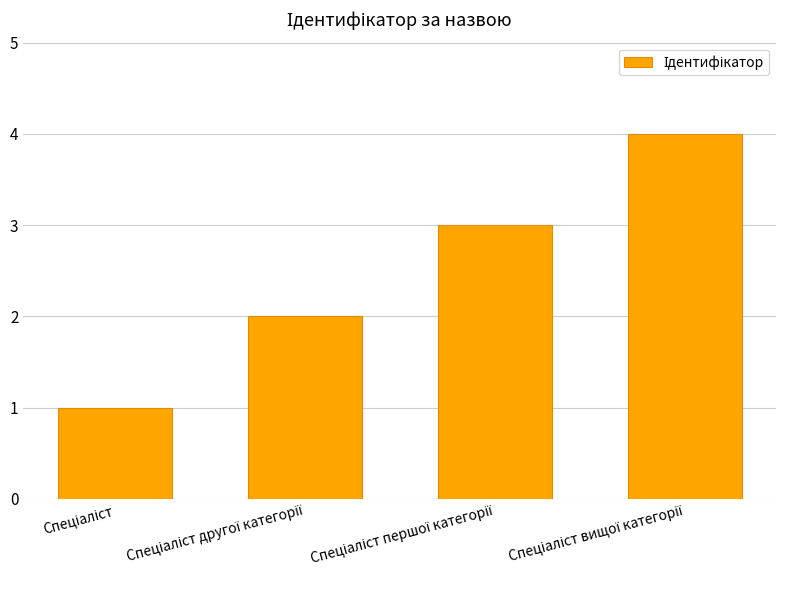

What is the minimum value shown in the chart?

1